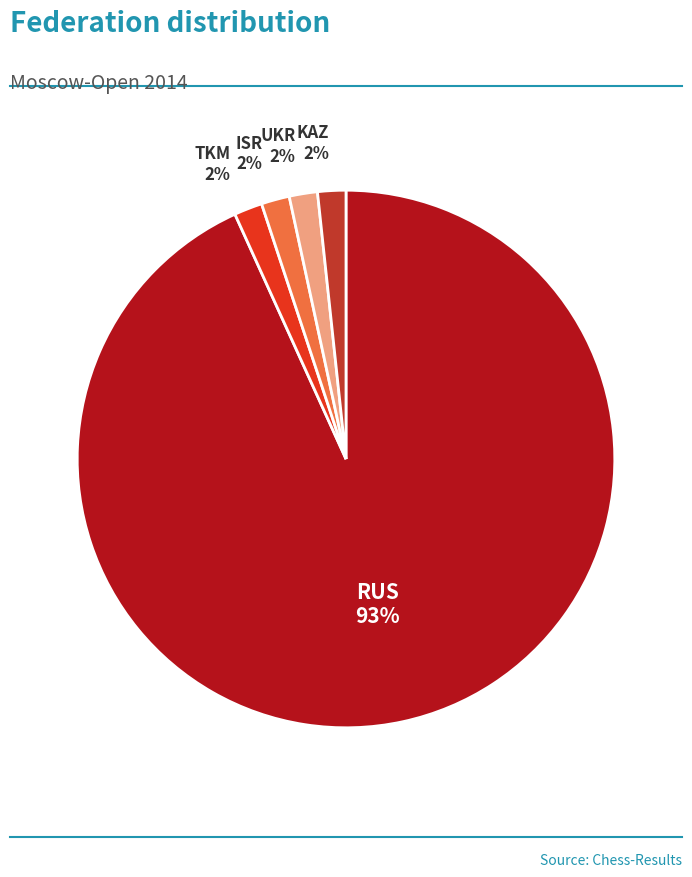

Is there a majority slice in this chart?

Yes